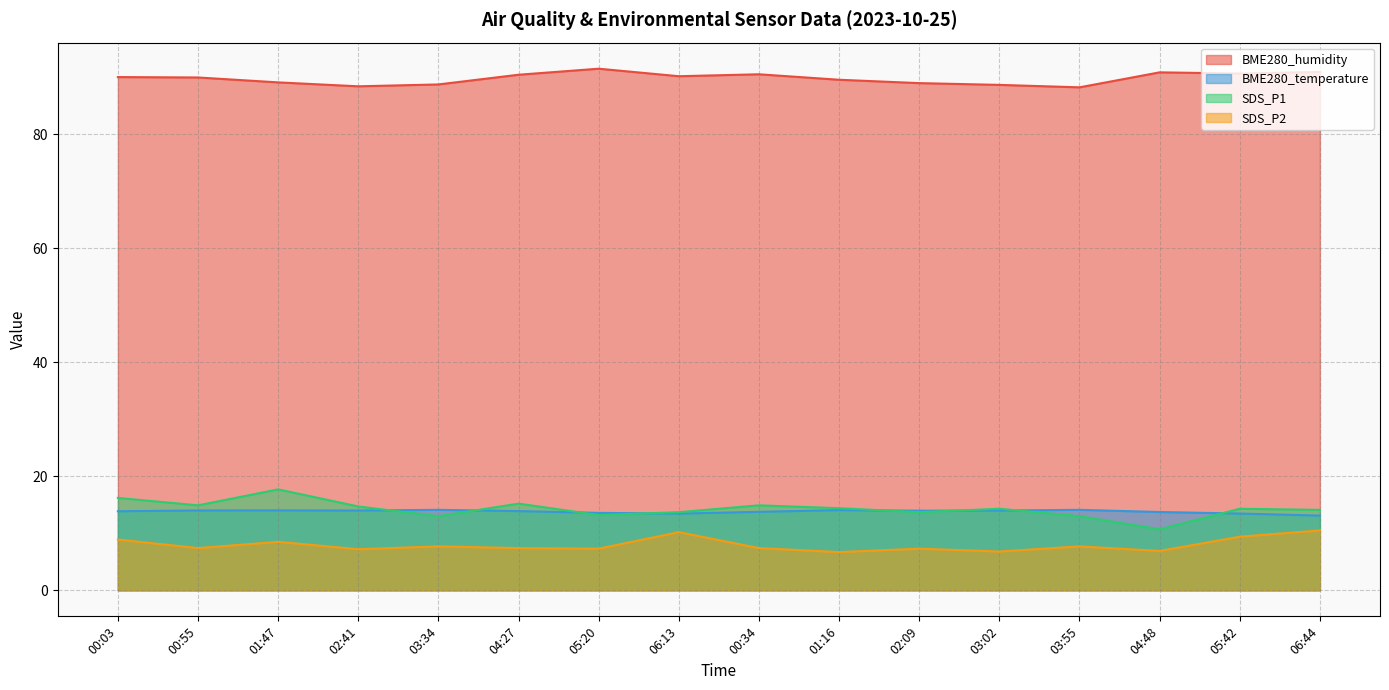

At which label does SDS_P1 first exceed 14?

00:03